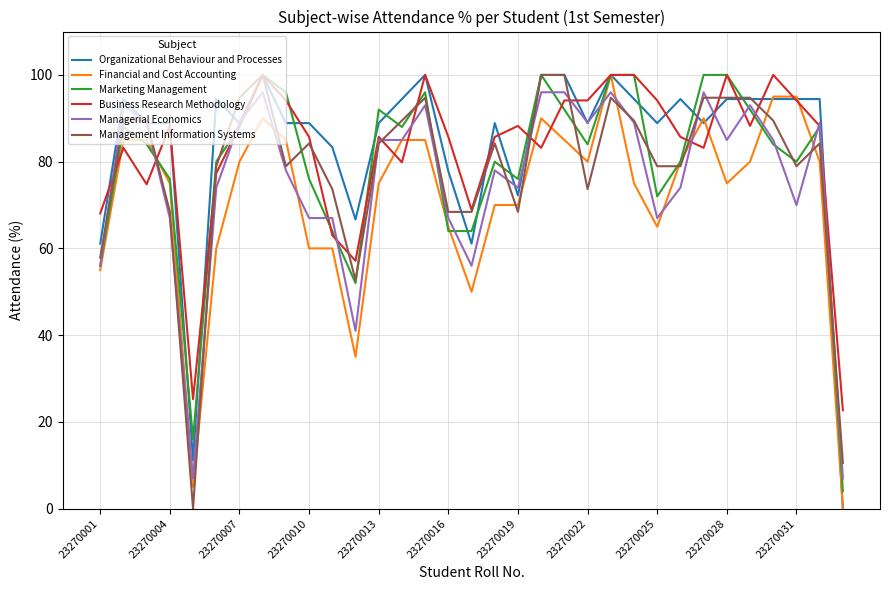

What is the highest value of the Business Research Methodology series?

100.0